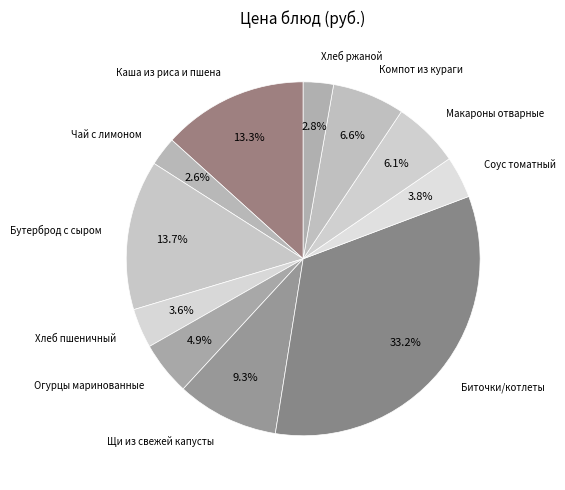

How many slices are in this pie chart?

11